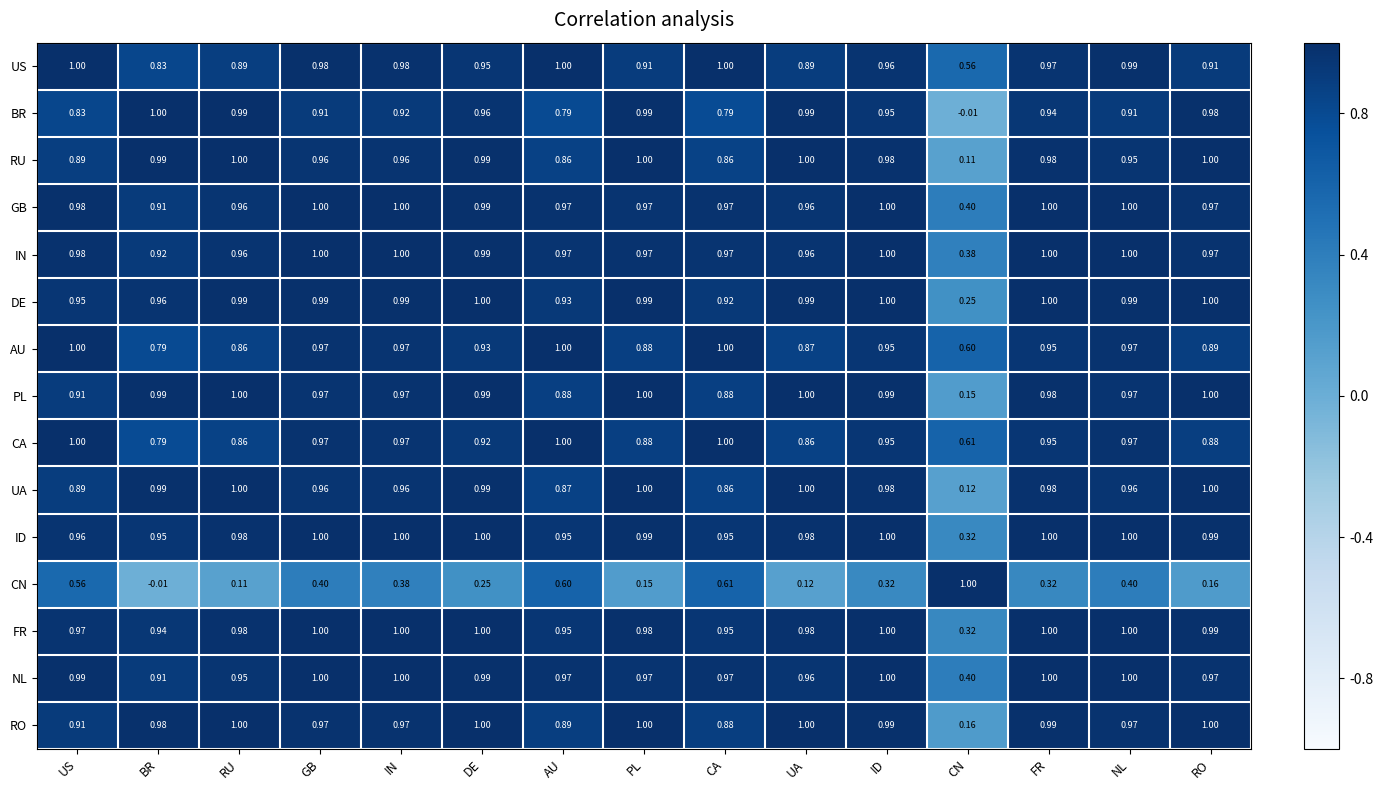

At which label is FR closest to 0?

CN